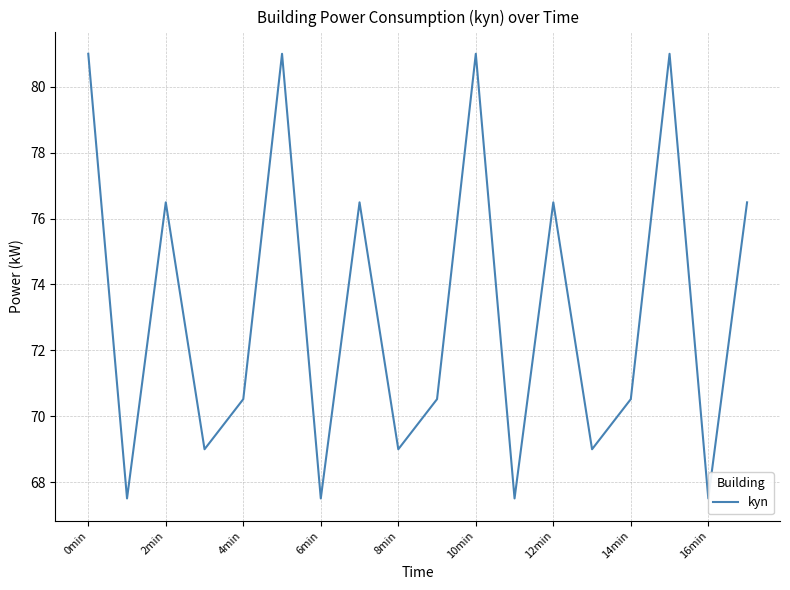

True or false: there are more than 2 points higher than both neighbors.

True